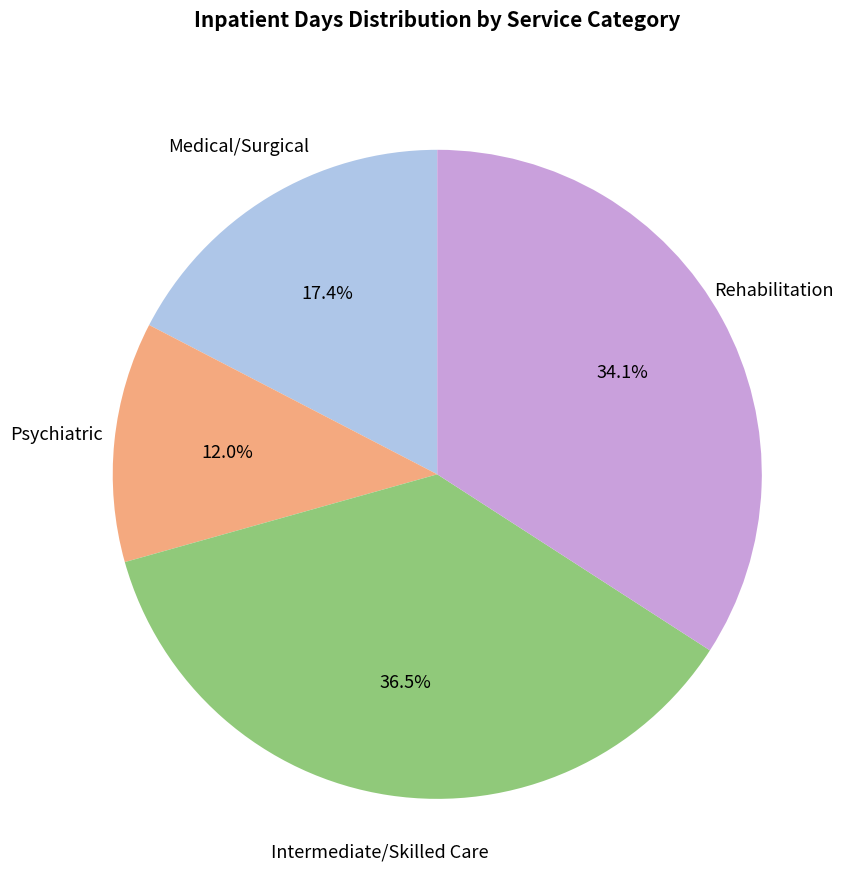

Does Medical/Surgical represent more than half of the total?

No